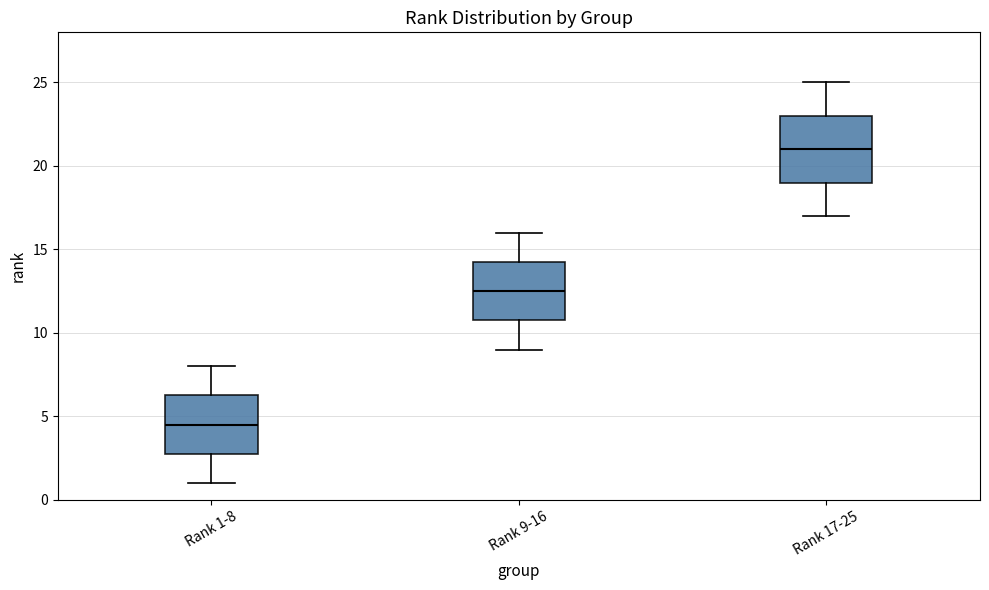

Reading left to right, read every box against the y-axis: the position of its median line, the range the box covers, and the ends of its whiskers. The values are not printed on the chart, so give them approximately, as read against the axis.

Rank 1-8: median 4.5, box 3.0 to 6.5, whiskers 1.0 to 8.0
Rank 9-16: median 12.5, box 11.0 to 14.5, whiskers 9.0 to 16.0
Rank 17-25: median 21.0, box 19.0 to 23.0, whiskers 17.0 to 25.0